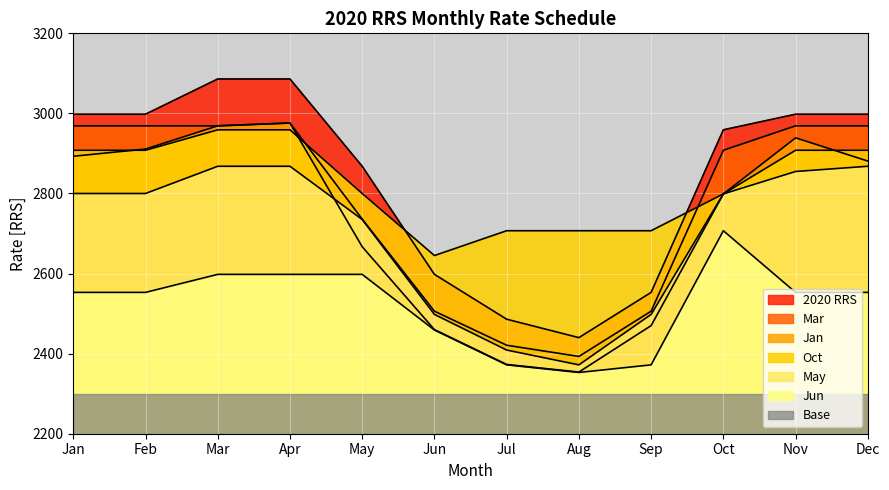

Which category has the lowest value in the Jan series?

Aug